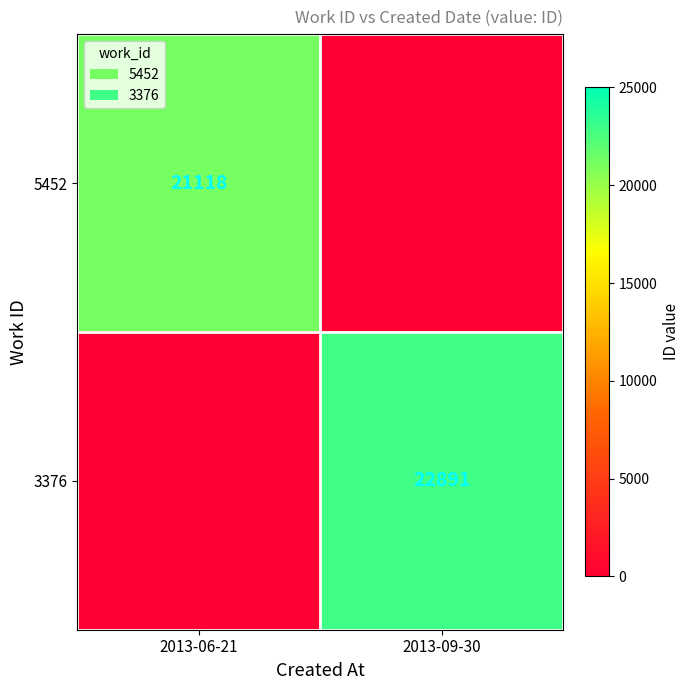

Is the value of 5452 at 2013-06-21 greater than the value of 3376 at 2013-09-30?

No